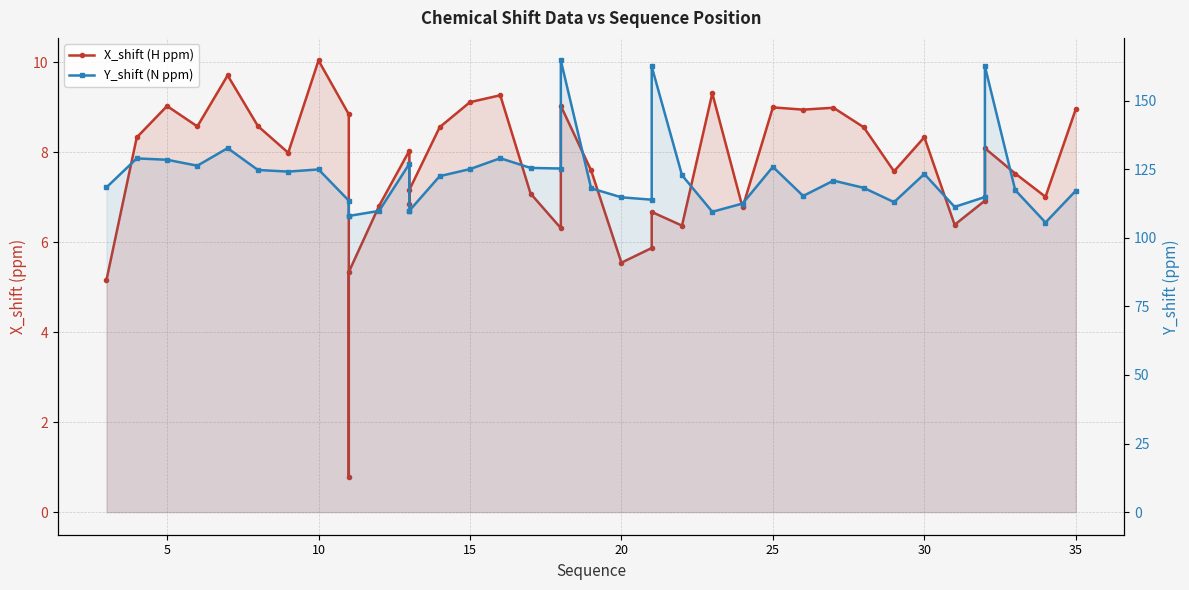

What are all the series names shown in the legend?

X_shift (H ppm), Y_shift (N ppm)